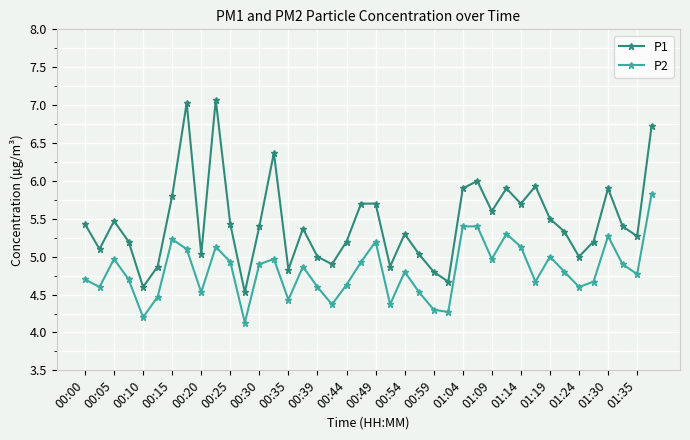

What is the value of the P1 point at the 25th from the left?

4.8